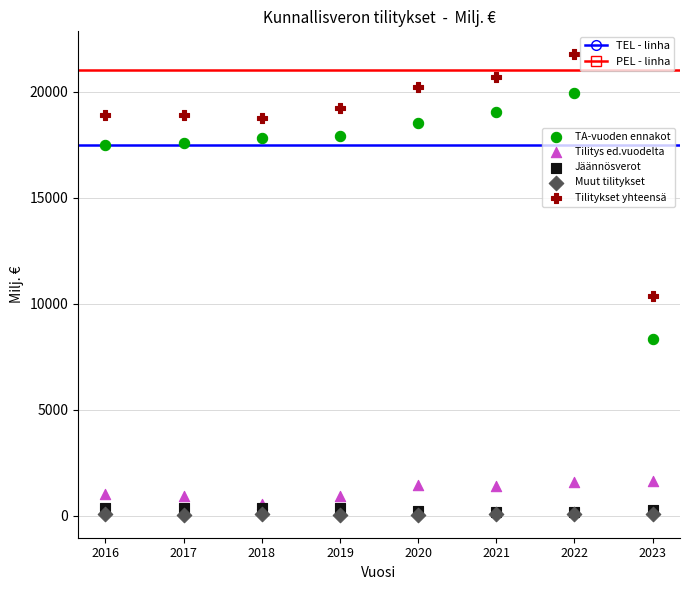

Which series contains the highest Y value?

Tilitykset yhteensä